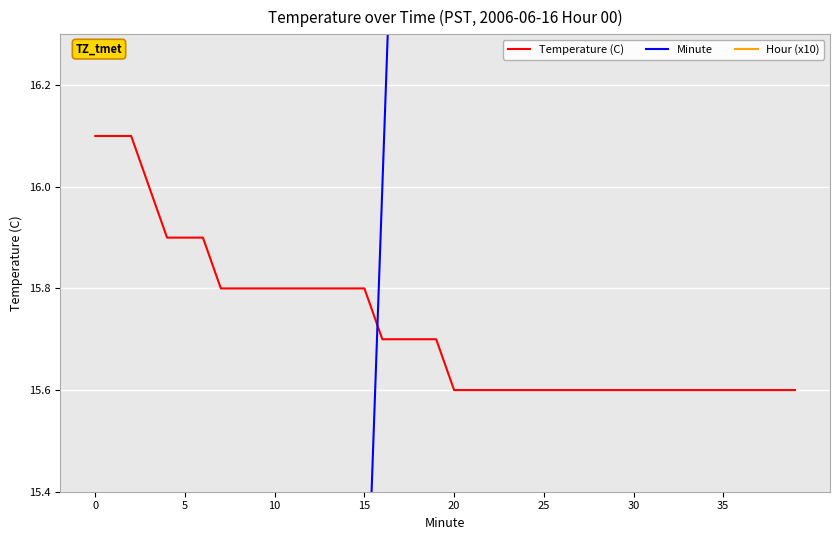

What are all the series names shown in the legend?

Temperature (C), Minute, Hour (x10)